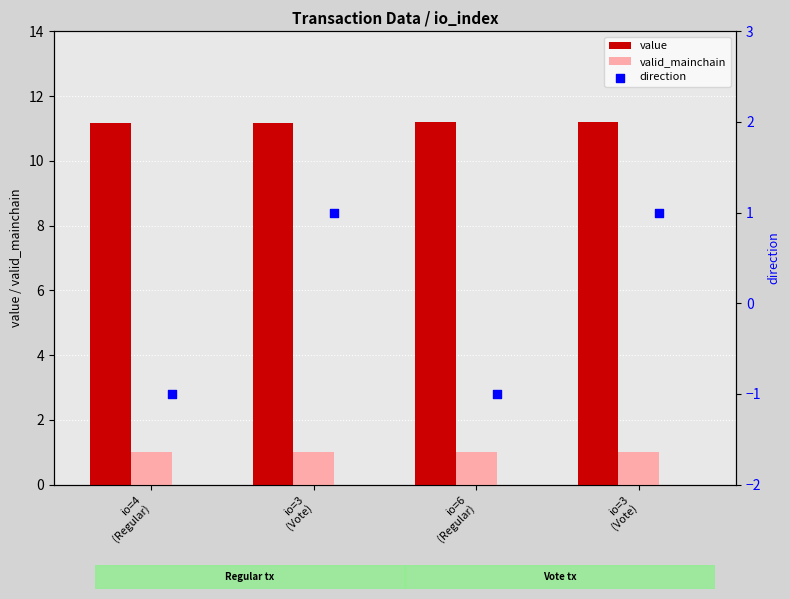

Is the value of value at io=3
(Vote) greater than the value of direction at io=4
(Regular)?

Yes